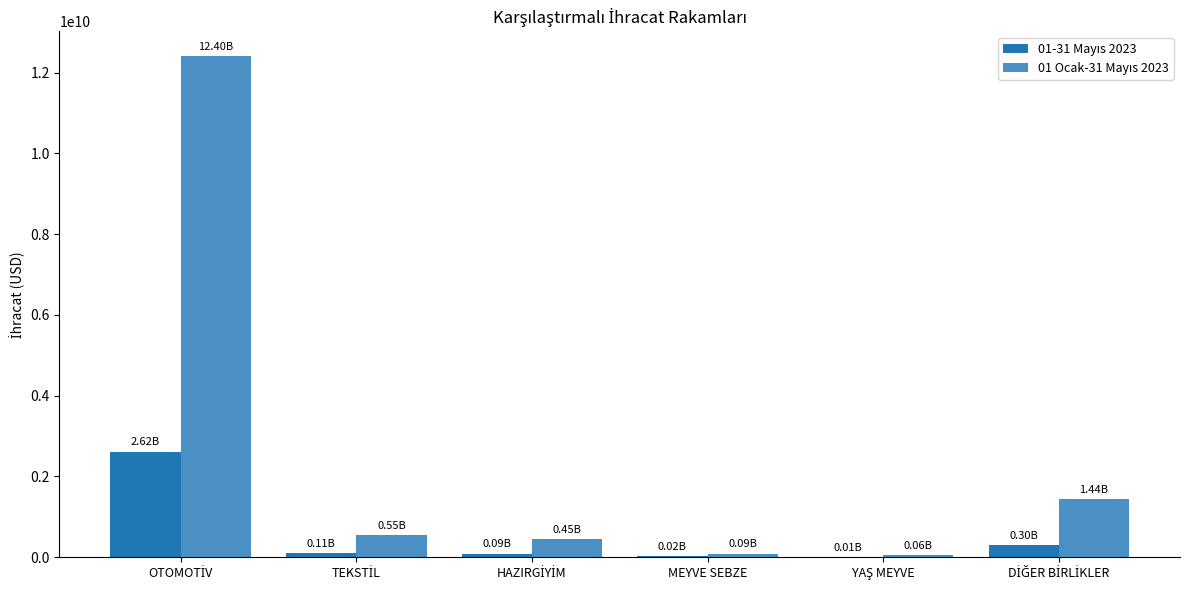

Between OTOMOTİV and DİĞER BİRLİKLER, which is larger?

OTOMOTİV